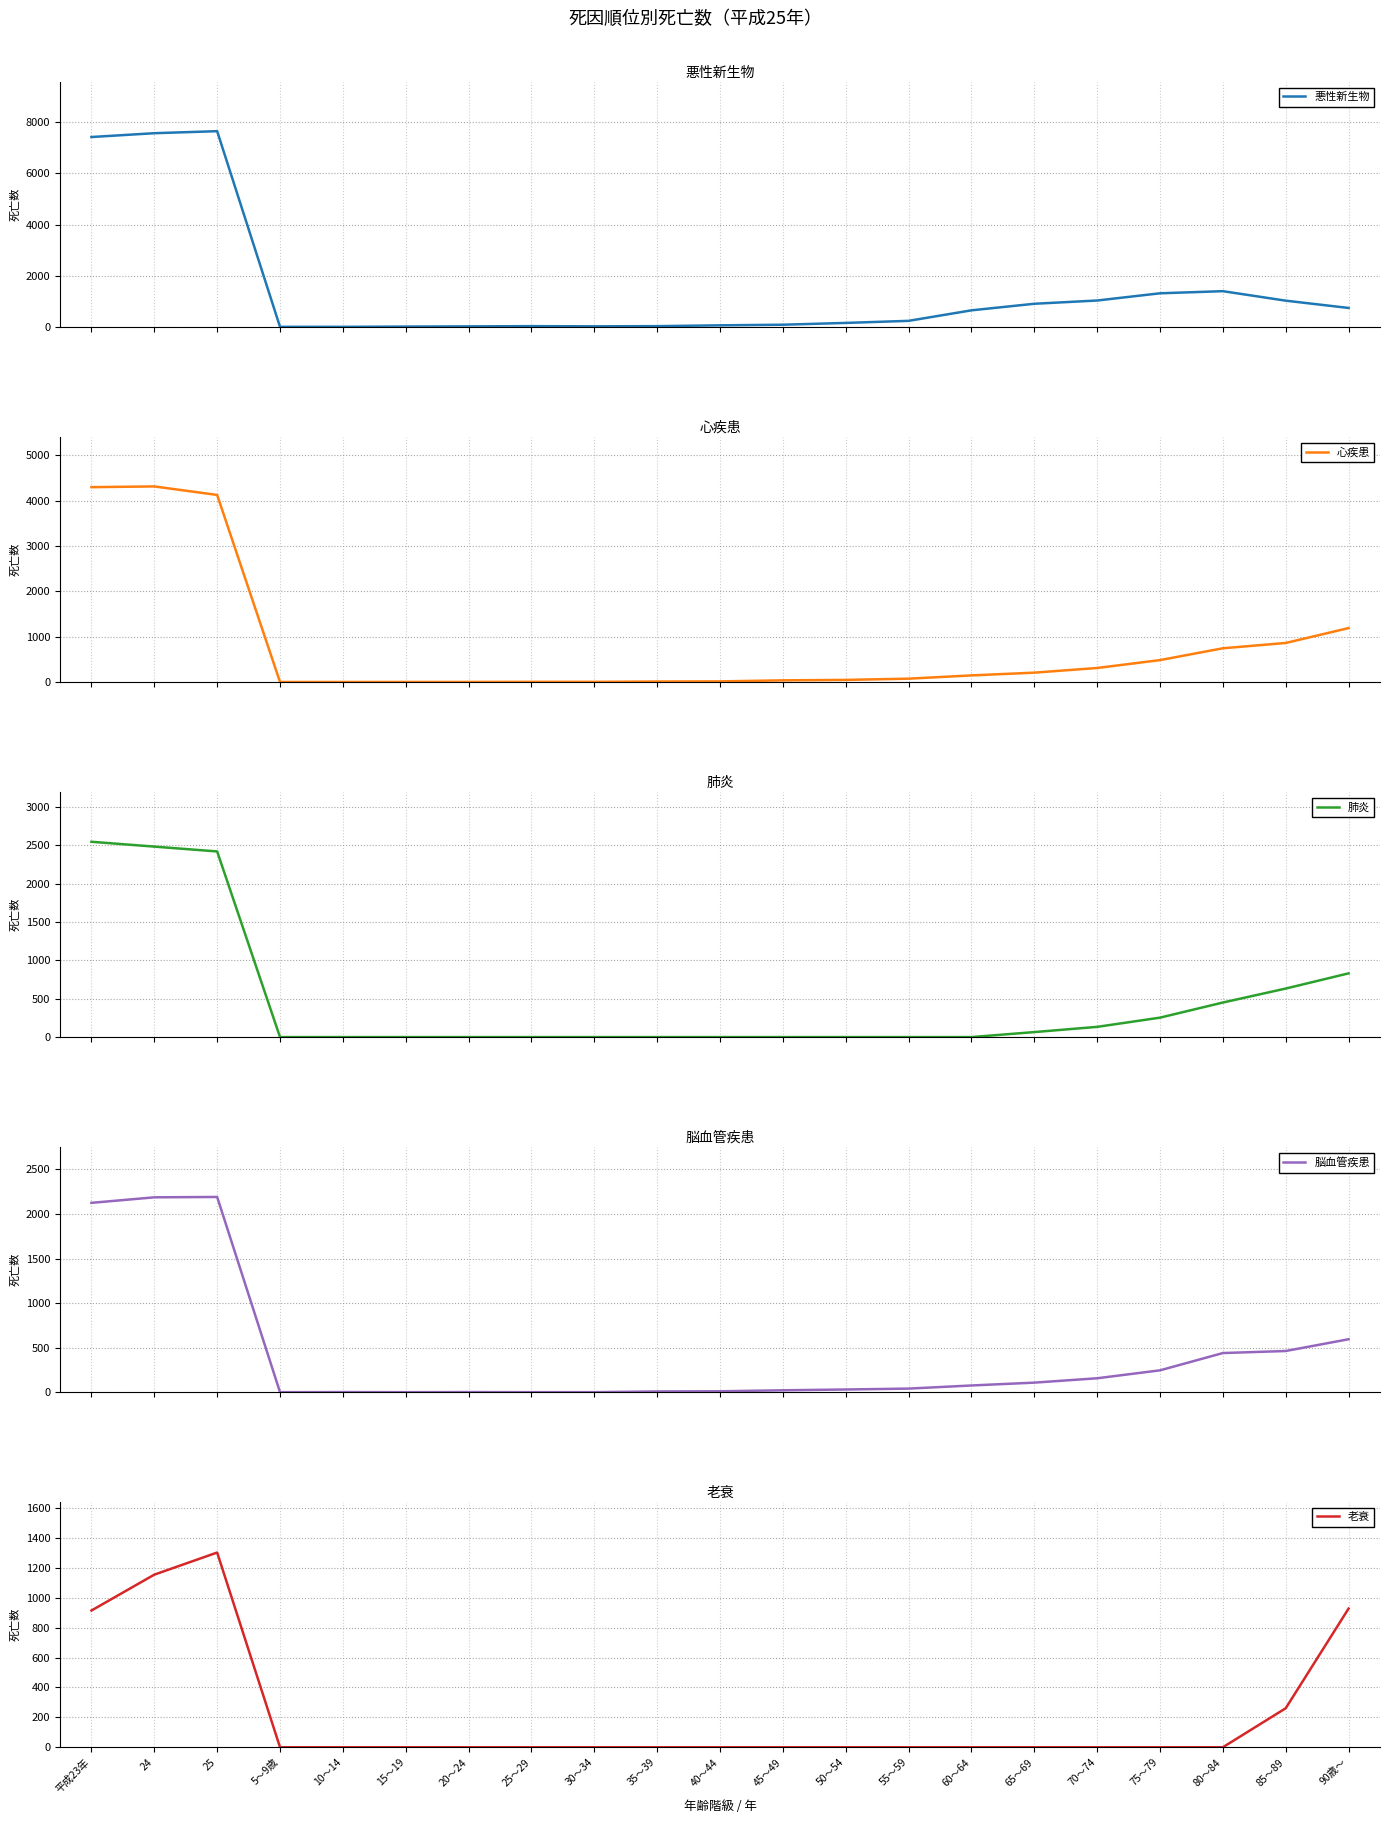

What are all the series names shown in the legend?

悪性新生物, 心疾患, 肺炎, 脳血管疾患, 老衰